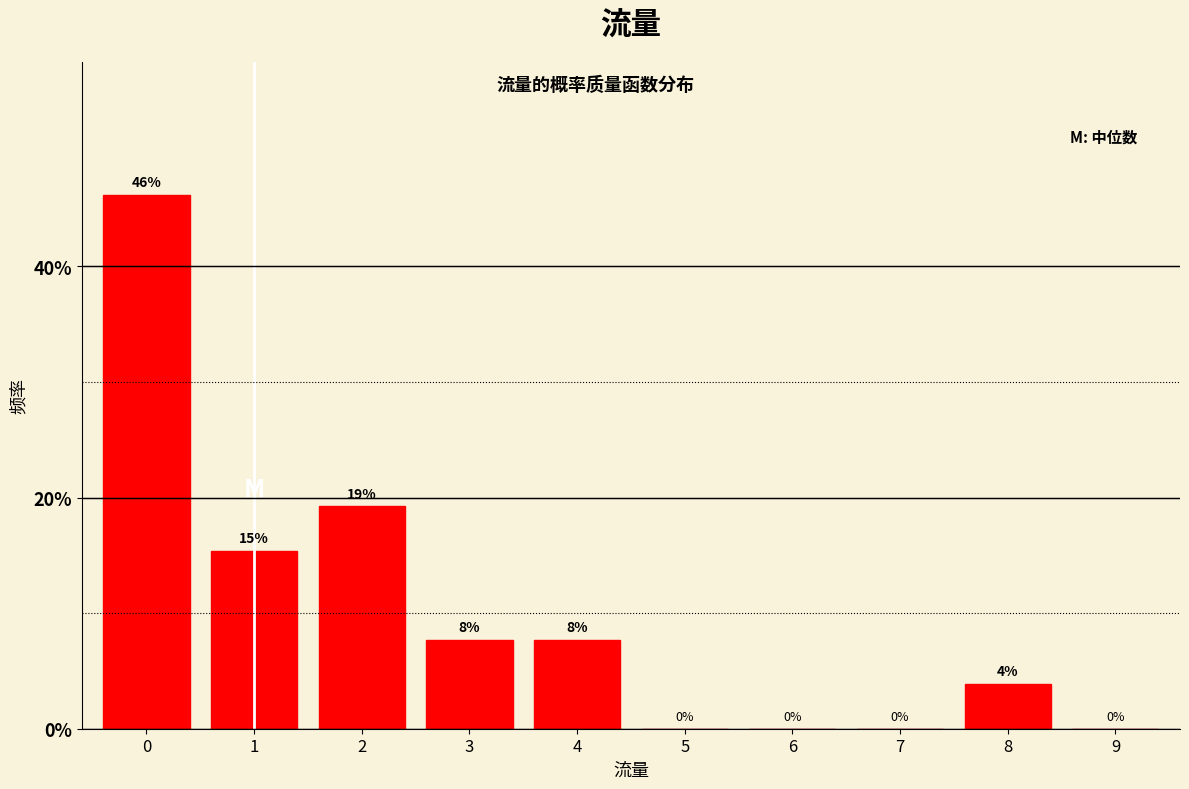

What is the sum of all values?

100.0